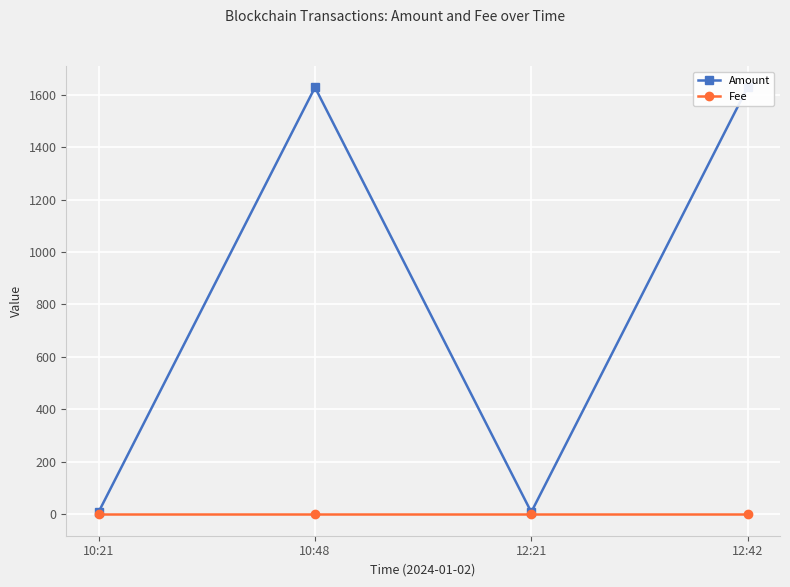

What are all the series names shown in the legend?

Amount, Fee